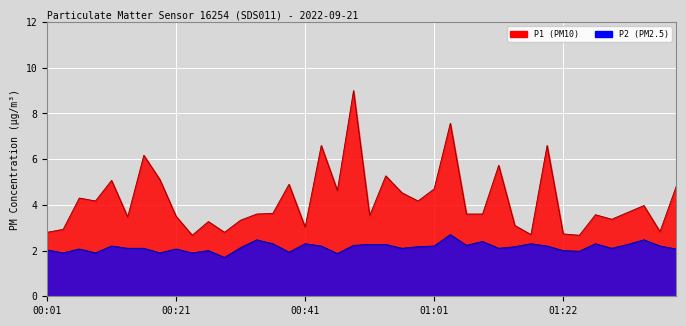

How many values in the P2 series exceed 2?

30